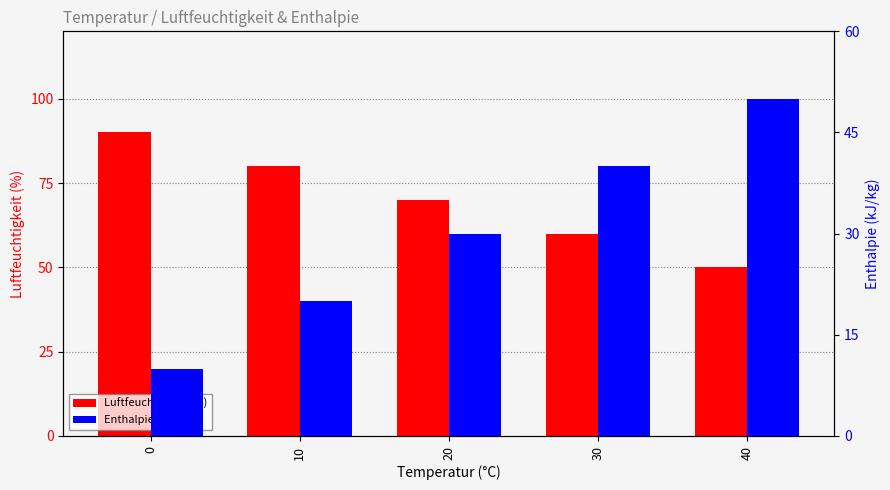

Between 20 and 30, which series saw the biggest shift?

Luftfeuchtigkeit (%)